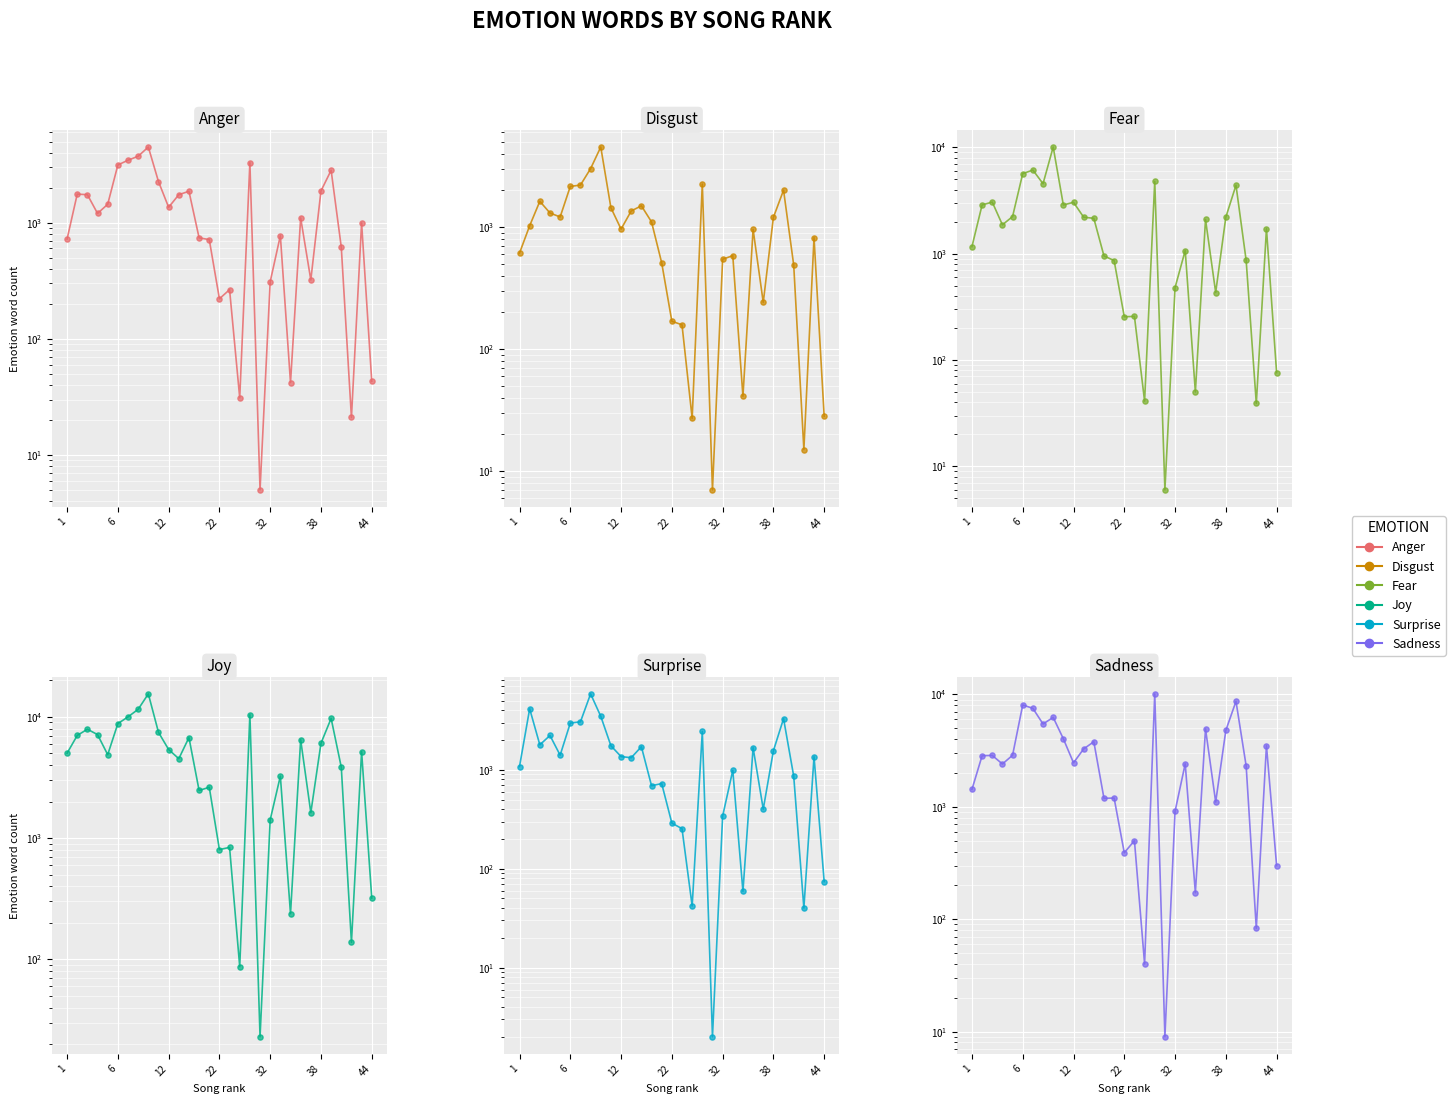

Is the value of fear at 20 greater than the value of anger at 7?

No